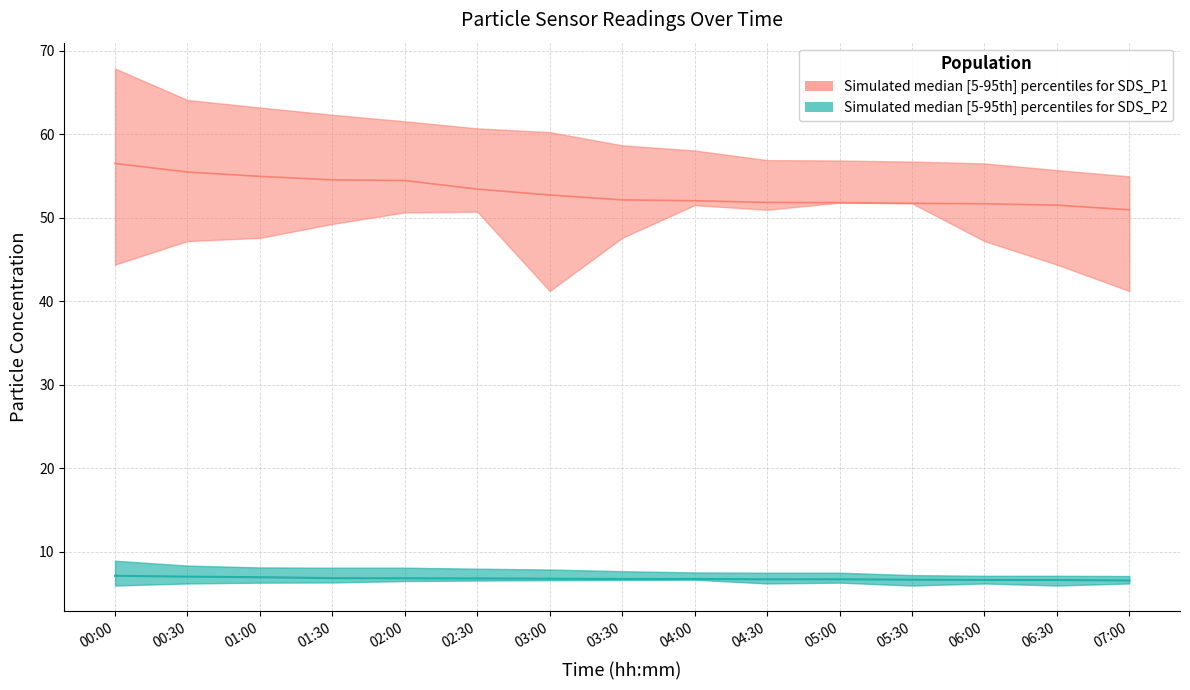

What is the label of the 7th point from the right?

04:00